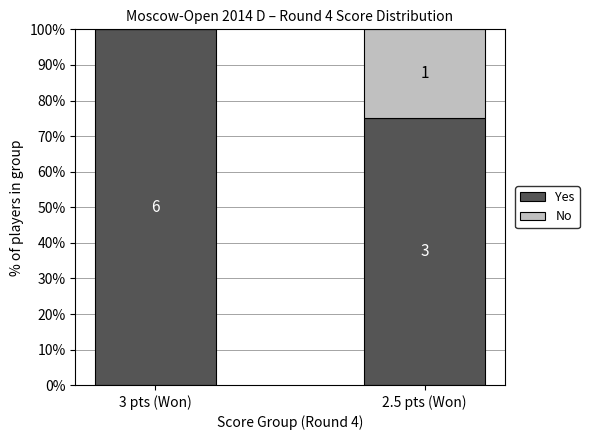

What are all the series names shown in the legend?

Yes, No